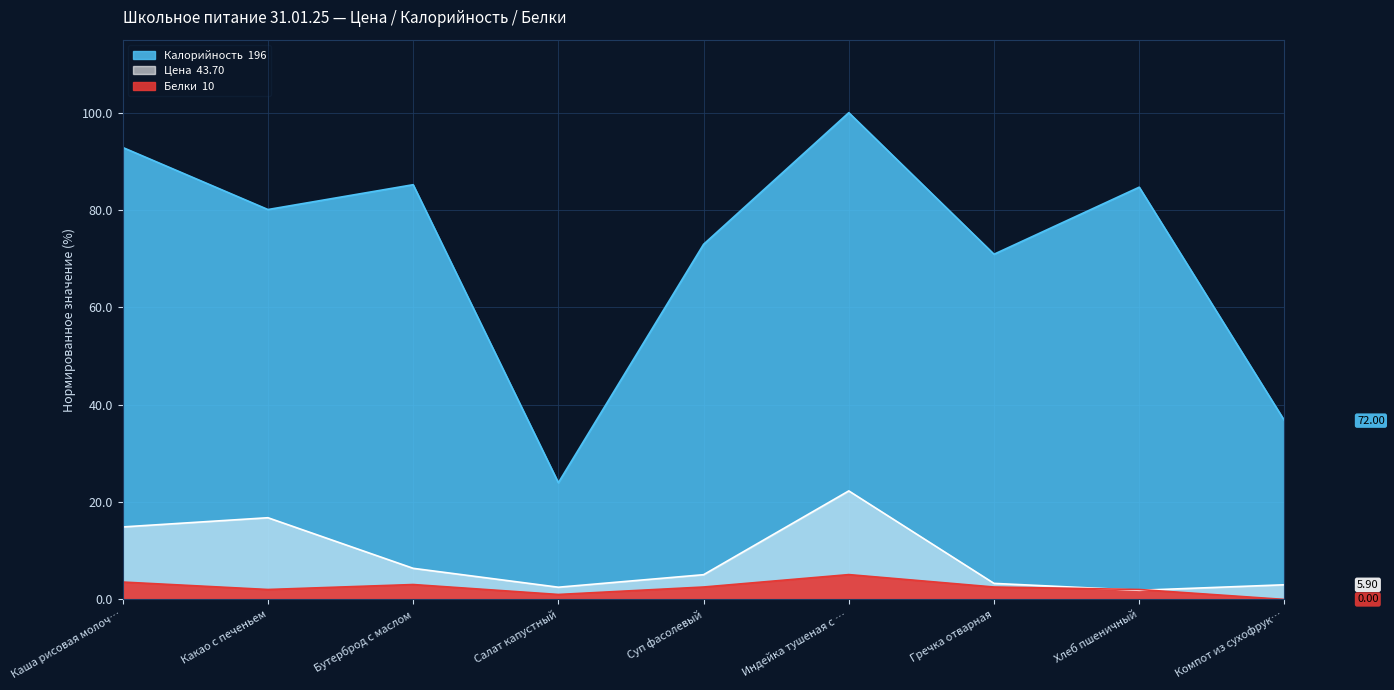

Does the chart display data point markers on the line(s)?

No